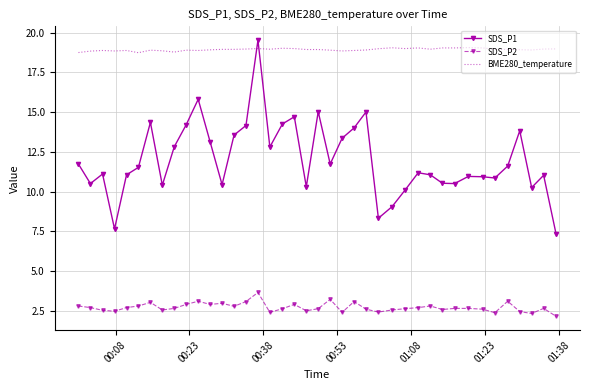

Which series has the largest total across all categories?

BME280_temperature